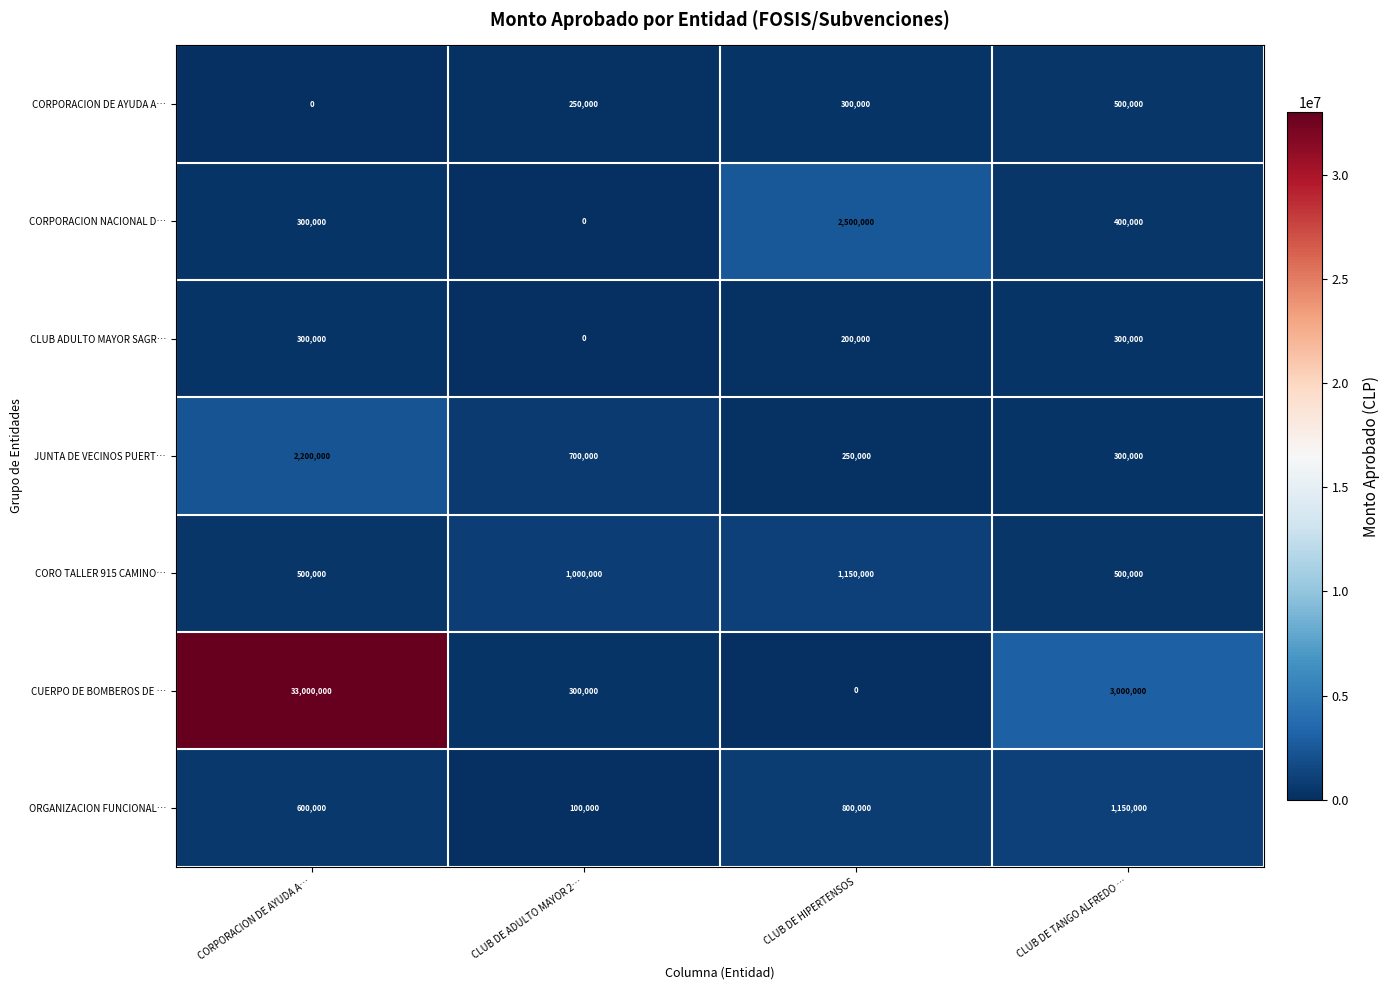

Reading left to right, extract all data points from this chart.

CORPORACION DE AYUDA A…: CORPORACION DE AYUDA A…=0	CLUB DE ADULTO MAYOR 2…=250000	CLUB DE HIPERTENSOS=300000	CLUB DE TANGO ALFREDO …=500000
CORPORACION NACIONAL D…: CORPORACION DE AYUDA A…=300000	CLUB DE ADULTO MAYOR 2…=0	CLUB DE HIPERTENSOS=2500000	CLUB DE TANGO ALFREDO …=400000
CLUB ADULTO MAYOR SAGR…: CORPORACION DE AYUDA A…=300000	CLUB DE ADULTO MAYOR 2…=0	CLUB DE HIPERTENSOS=200000	CLUB DE TANGO ALFREDO …=300000
JUNTA DE VECINOS PUERT…: CORPORACION DE AYUDA A…=2200000	CLUB DE ADULTO MAYOR 2…=700000	CLUB DE HIPERTENSOS=250000	CLUB DE TANGO ALFREDO …=300000
CORO TALLER 915 CAMINO…: CORPORACION DE AYUDA A…=500000	CLUB DE ADULTO MAYOR 2…=1000000	CLUB DE HIPERTENSOS=1150000	CLUB DE TANGO ALFREDO …=500000
CUERPO DE BOMBEROS DE …: CORPORACION DE AYUDA A…=33000000	CLUB DE ADULTO MAYOR 2…=300000	CLUB DE HIPERTENSOS=0	CLUB DE TANGO ALFREDO …=3000000
ORGANIZACION FUNCIONAL…: CORPORACION DE AYUDA A…=600000	CLUB DE ADULTO MAYOR 2…=100000	CLUB DE HIPERTENSOS=800000	CLUB DE TANGO ALFREDO …=1150000